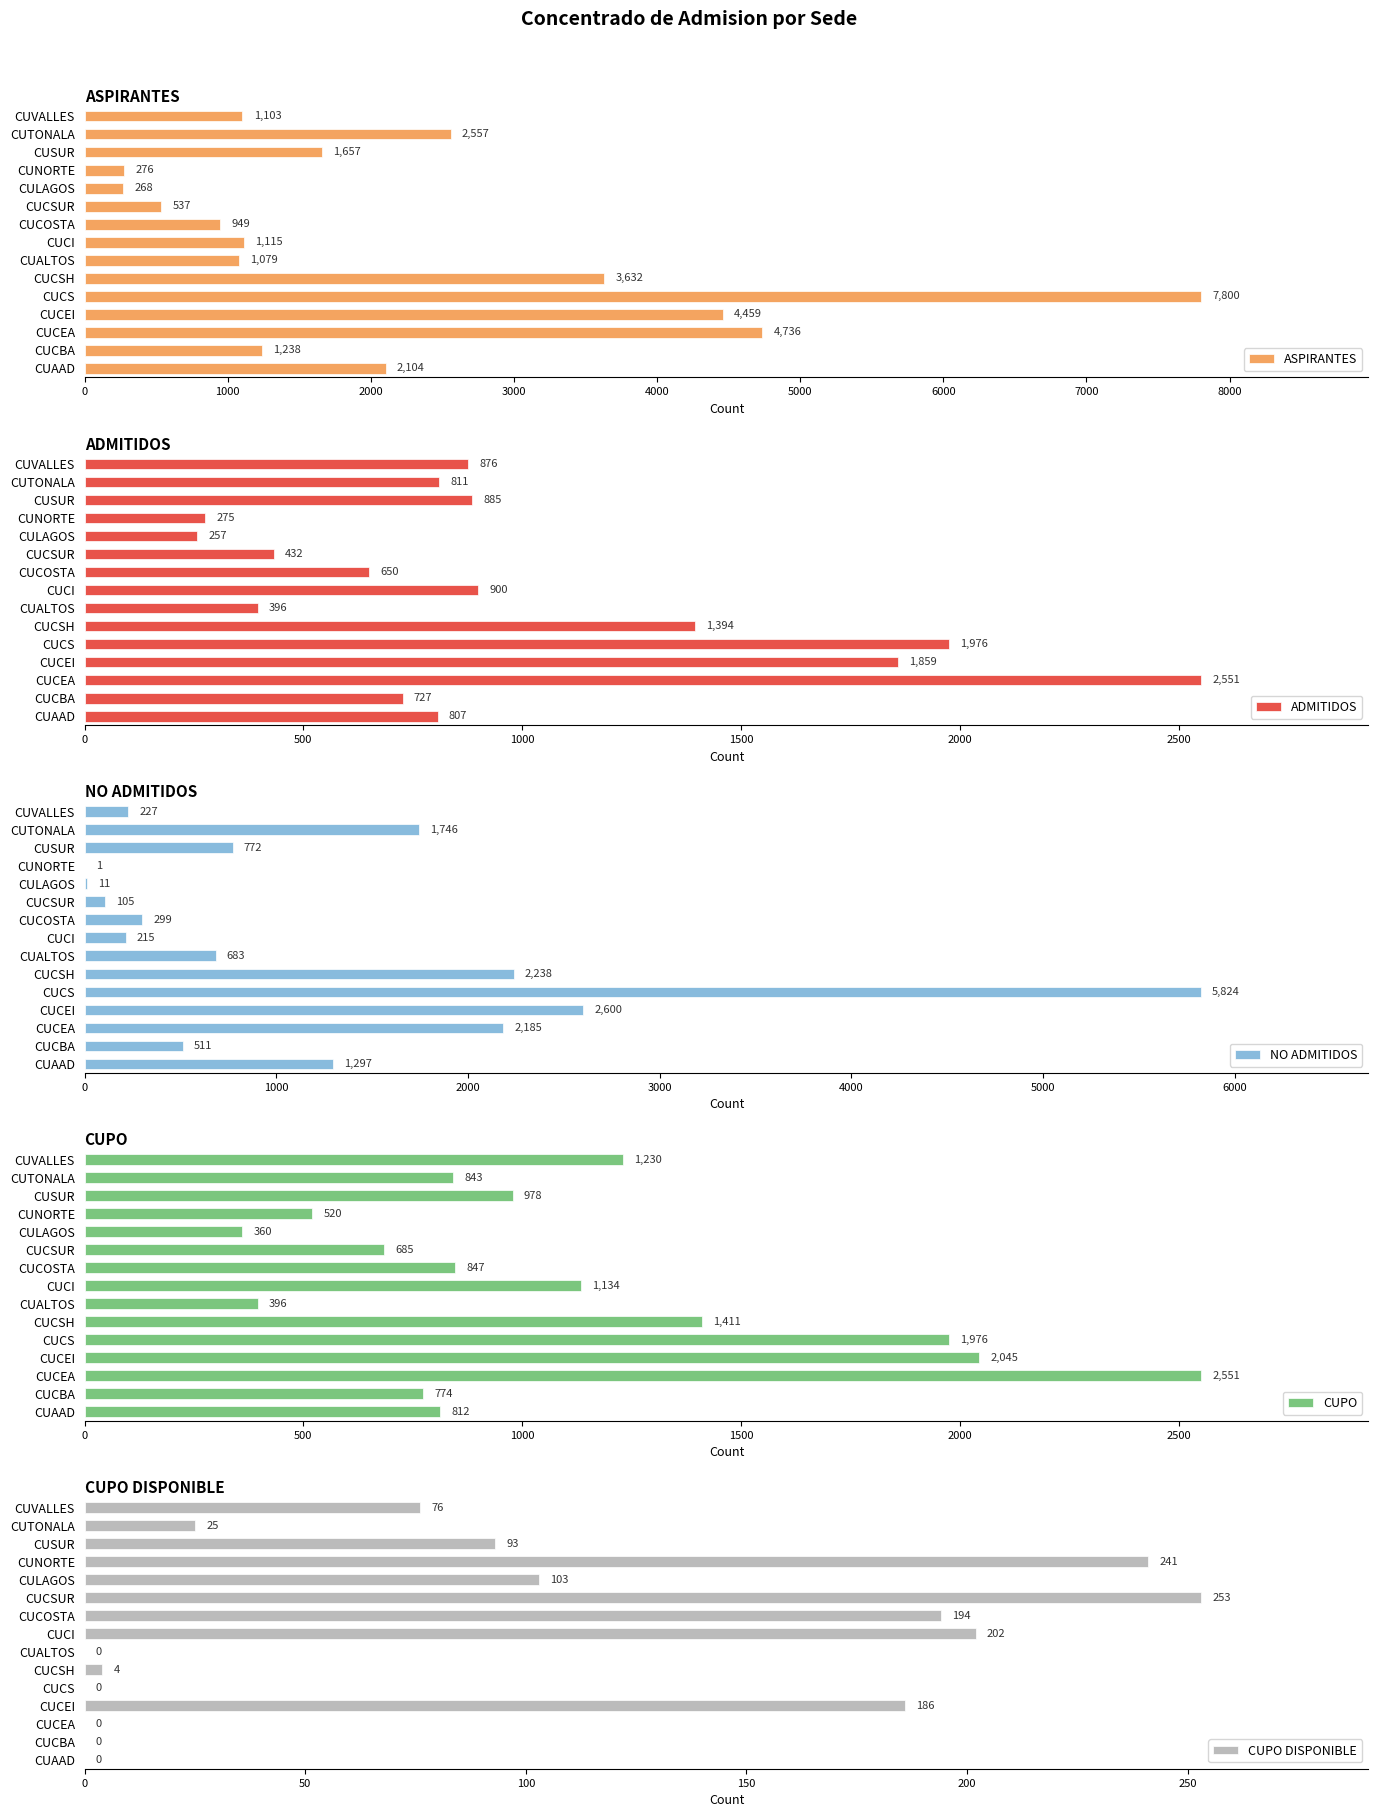

Which category has the highest value in the ASPIRANTES series?

CUCS